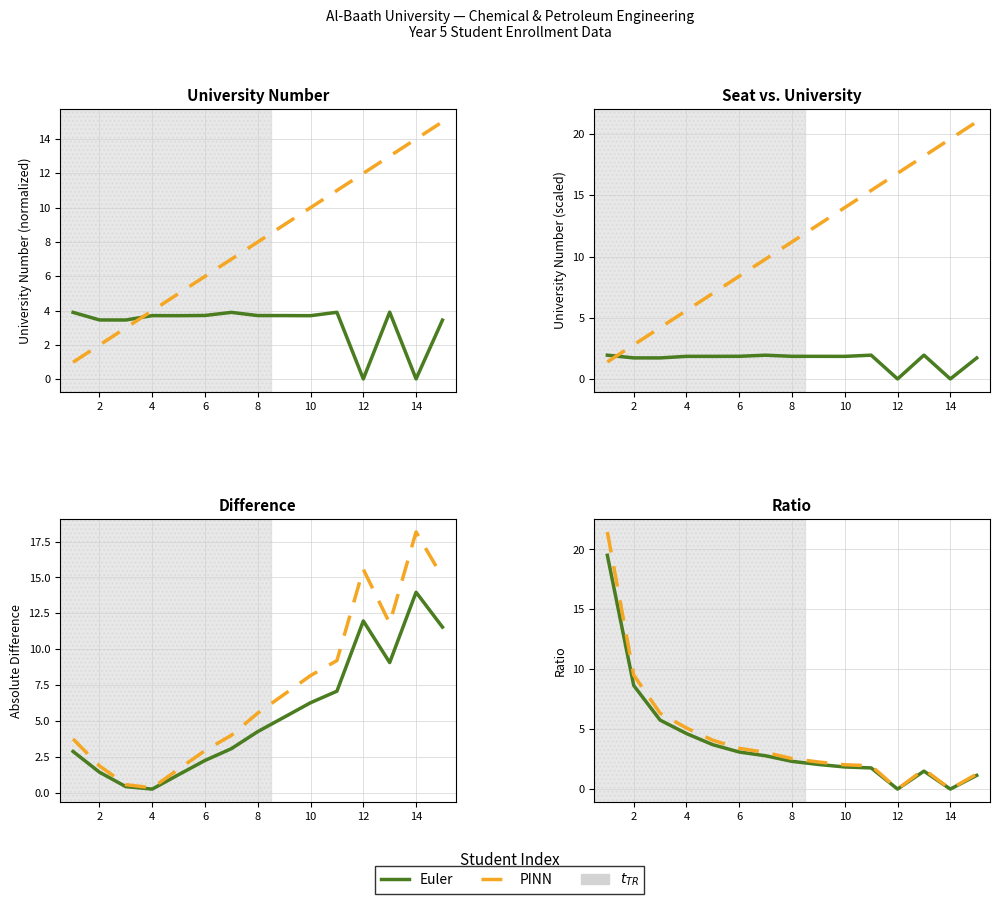

Does the chart display data point markers on the line(s)?

No